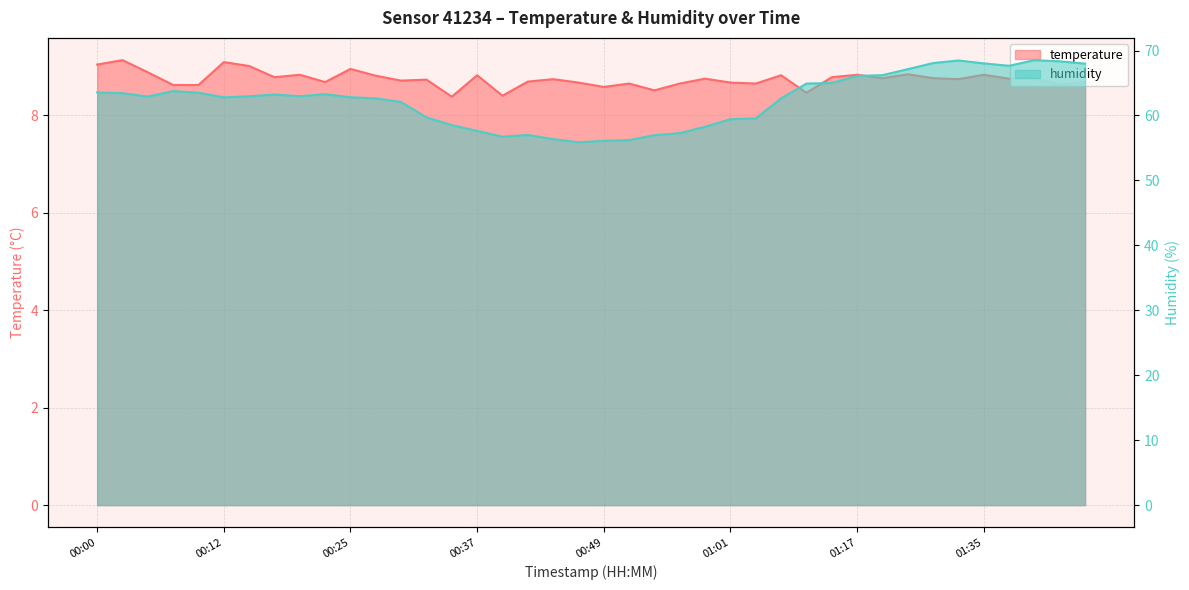

The value of temperature at 01:45 is 5.5. True or false?

False